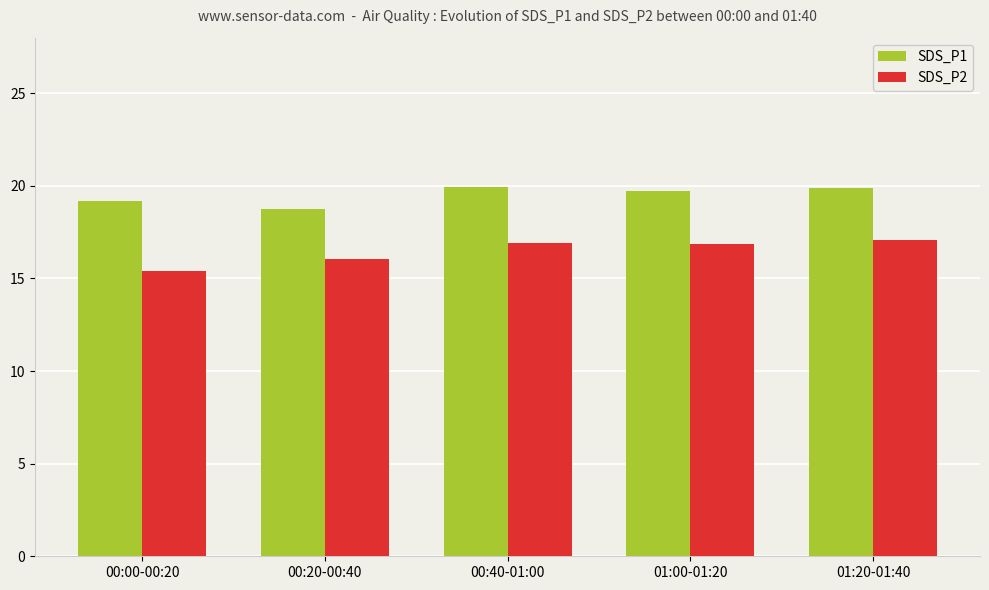

Is the value of SDS_P1 at 01:00-01:20 greater than the value of SDS_P2 at 00:40-01:00?

Yes